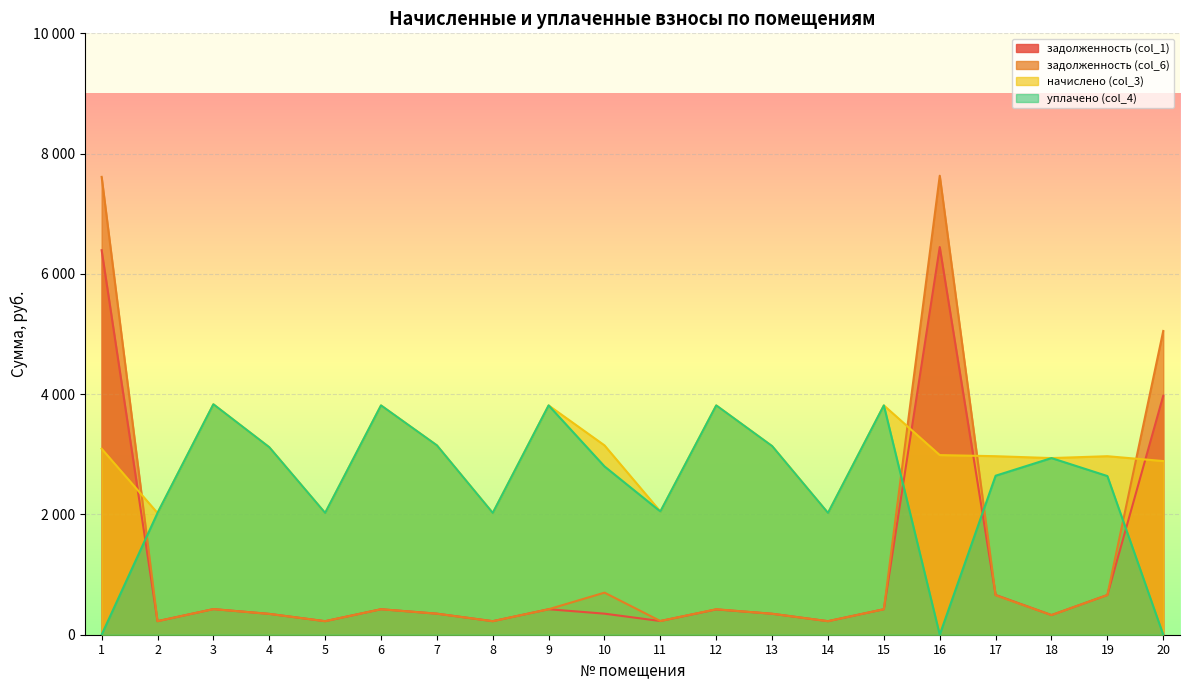

Read the задолженность (col_1) value at 11.

227.7